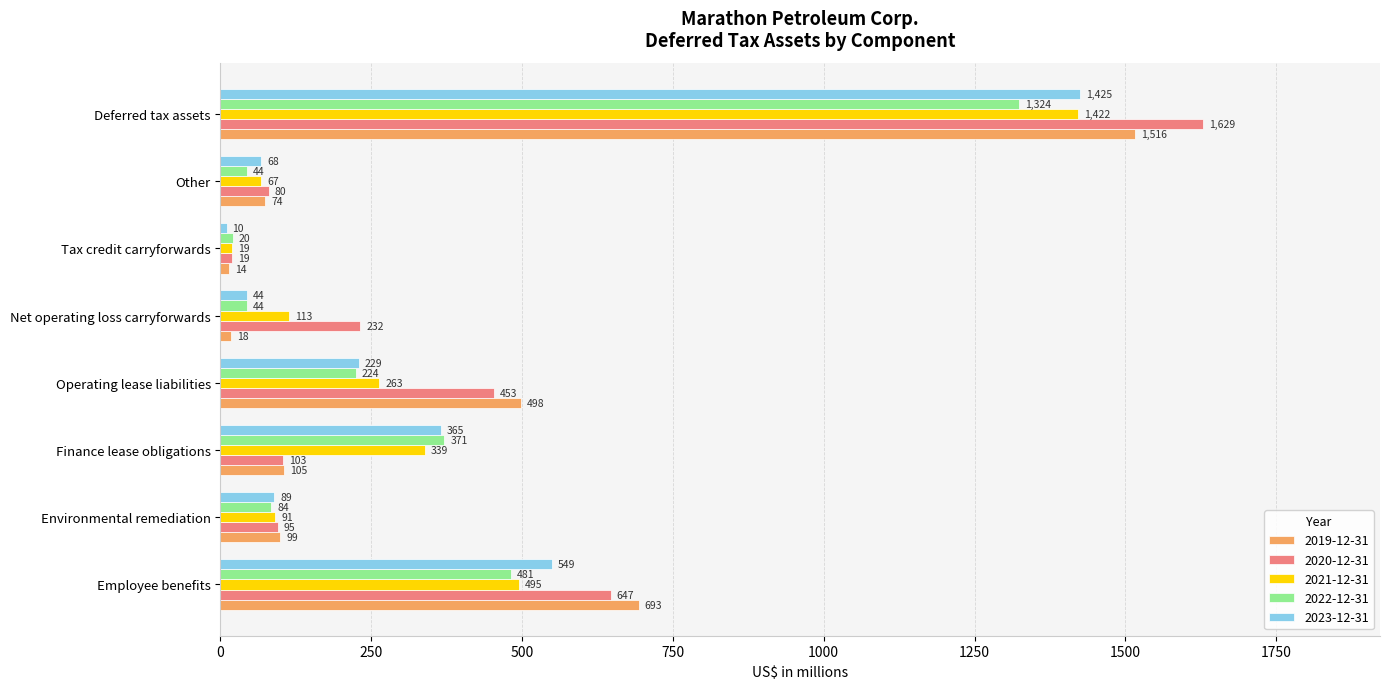

List the labels in order of 2023-12-31 value, largest first.

Deferred tax assets, Employee benefits, Finance lease obligations, Operating lease liabilities, Environmental remediation, Other, Net operating loss carryforwards, Tax credit carryforwards